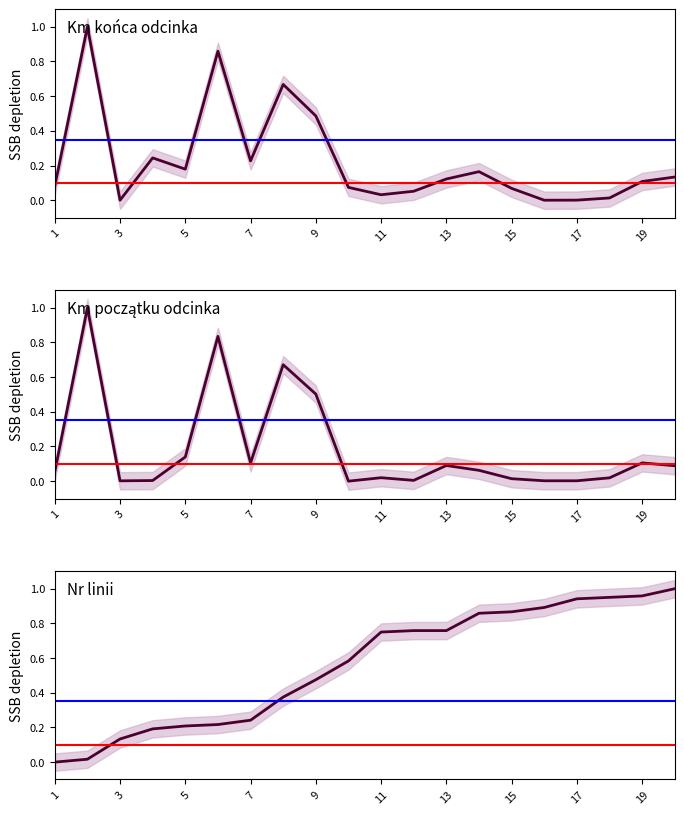

Does the chart have visible grid lines?

No